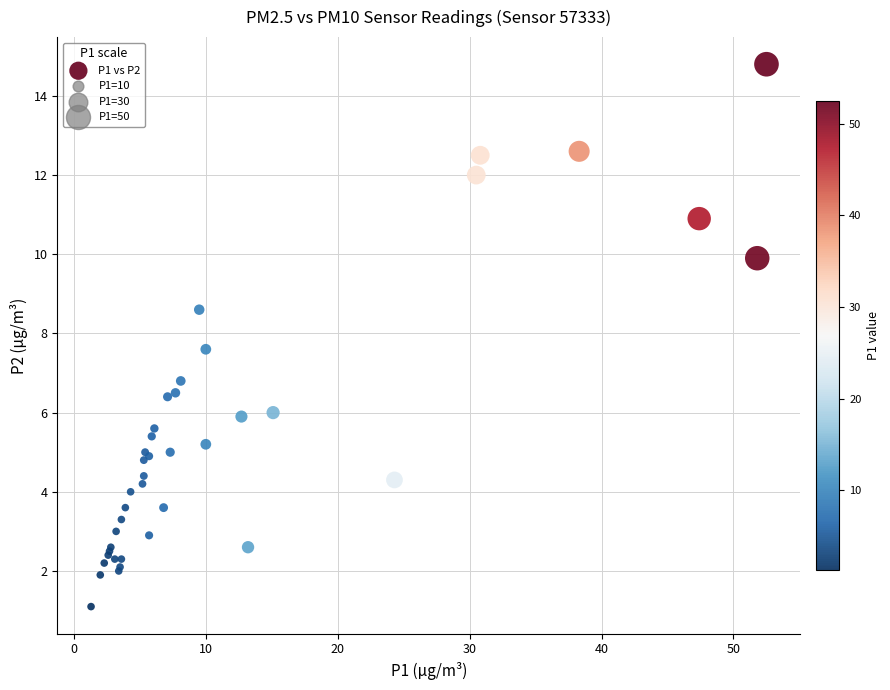

What Y value in the scatter plot is closest to 7?

6.8